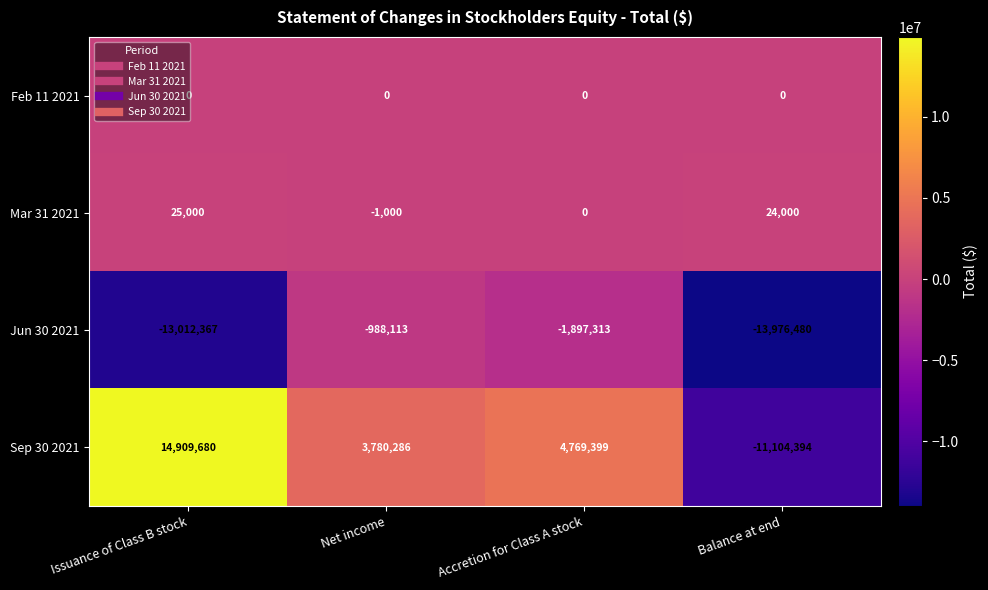

What is the sum of the Sep 30 2021 values at Accretion for Class A stock and Net income?

8549685